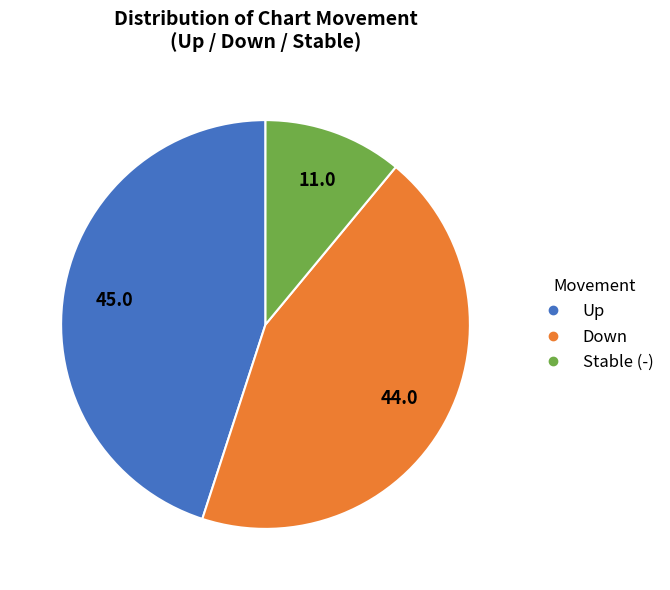

Is there a majority slice in this chart?

No